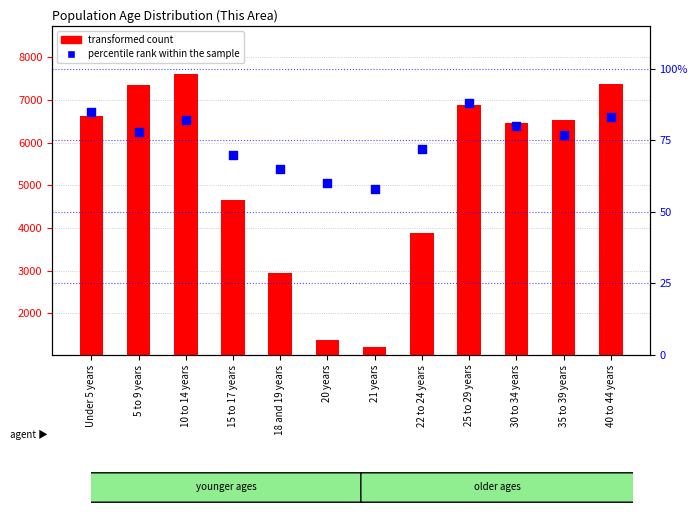

Which series contains the lowest Y value?

percentile rank within the sample